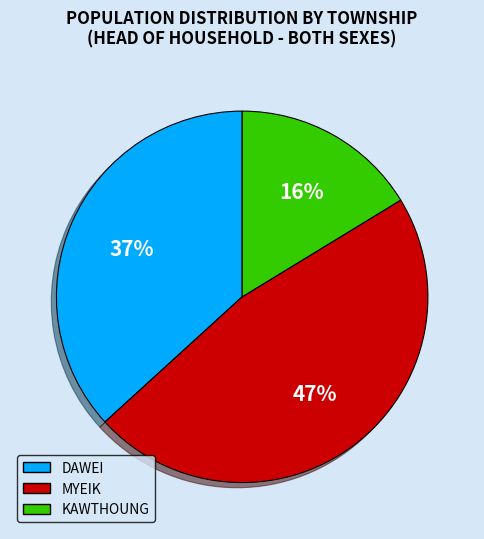

Rank the categories by value from highest to lowest.

MYEIK, DAWEI, KAWTHOUNG